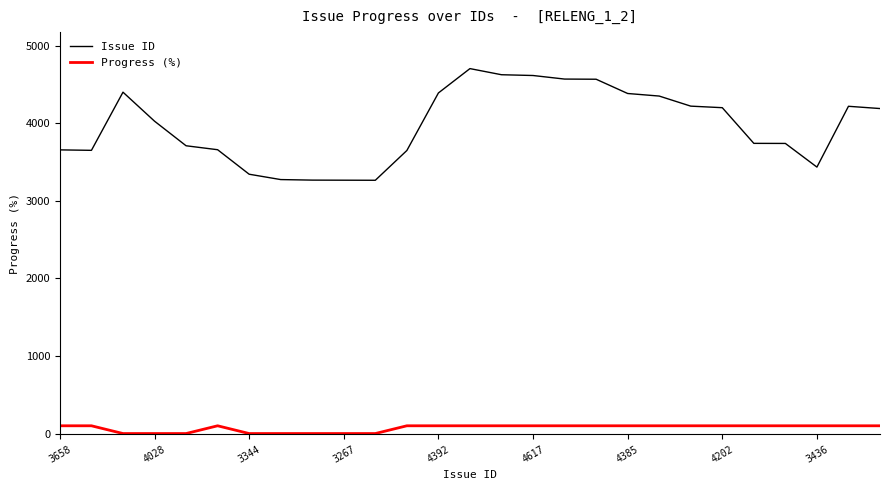

Which series has the largest total across all categories?

Issue ID